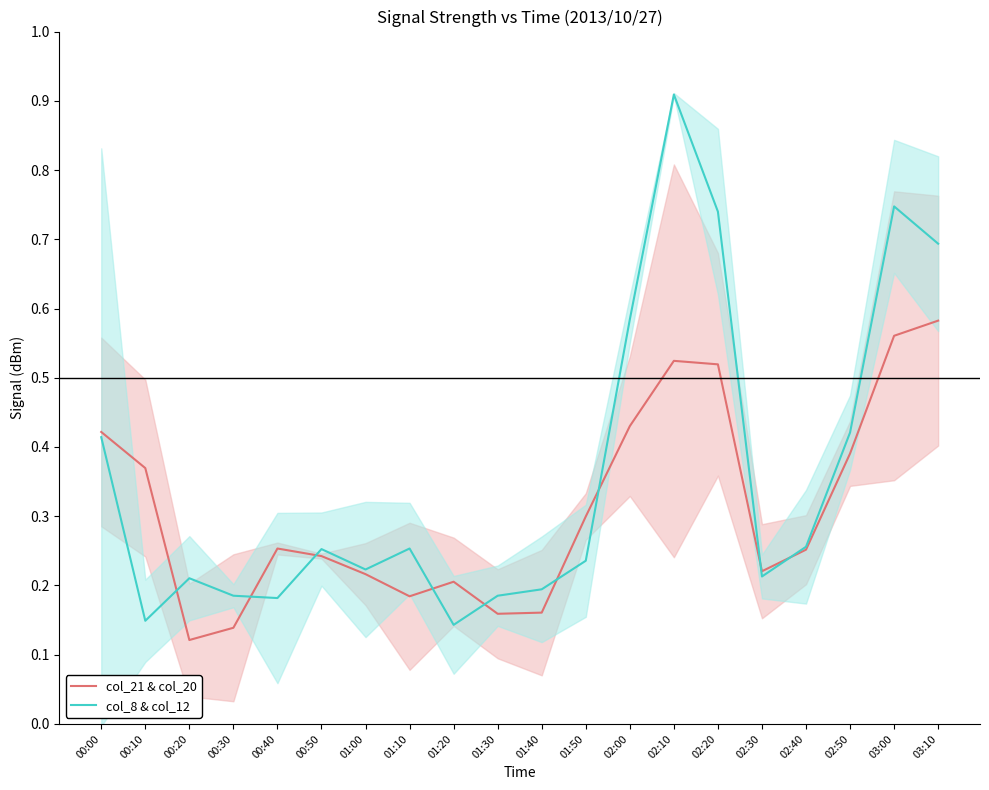

At which label is col_21 & col_20 closest to 0?

00:20